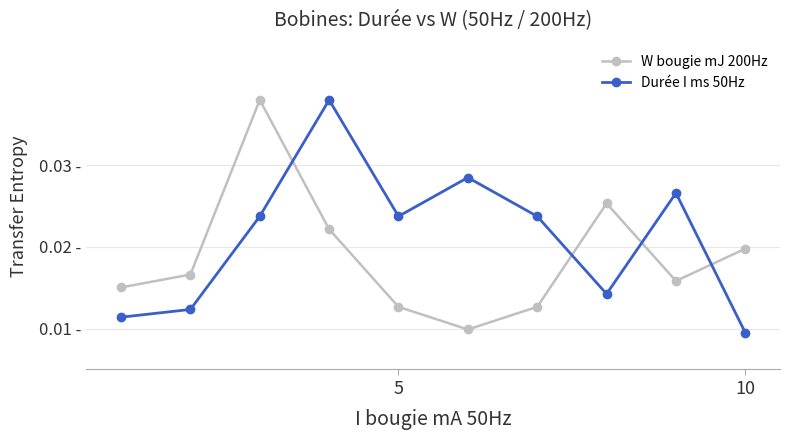

What are all the series names shown in the legend?

W bougie mJ 200Hz, Durée I ms 50Hz